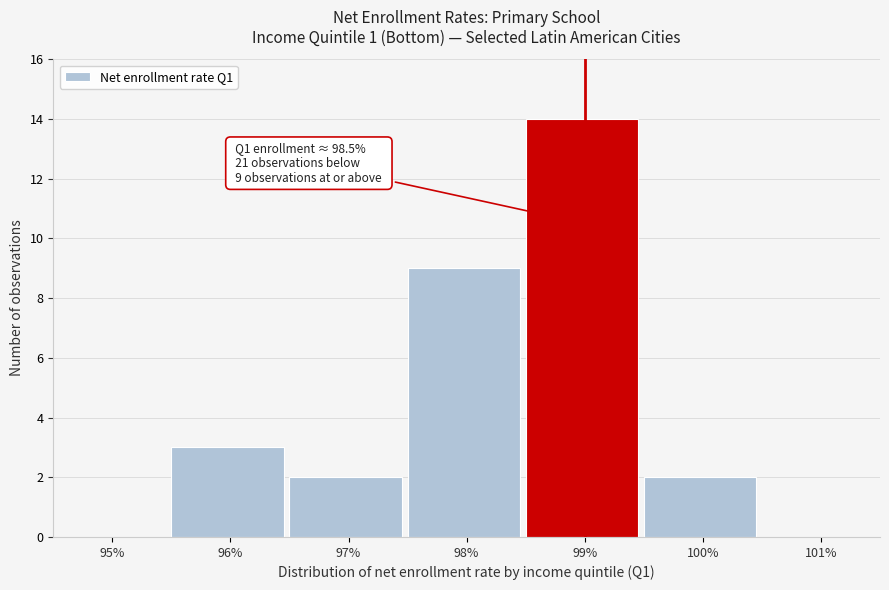

Reading right to left, extract all data points from this chart.

101%=0	100%=2	99%=14	98%=9	97%=2	96%=3	95%=0